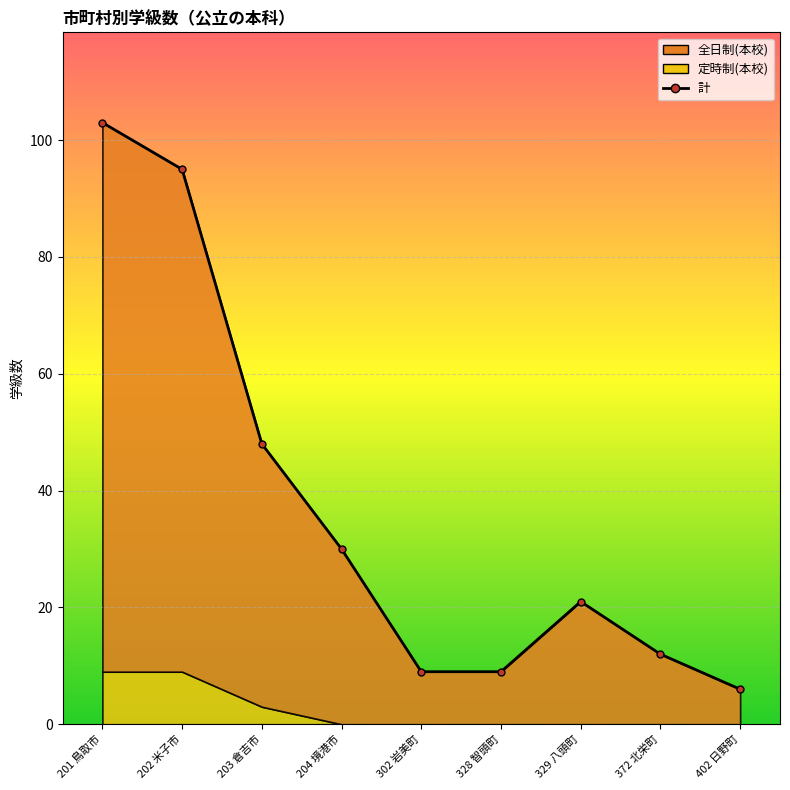

Is the value of 全日制(本校) at 372 北栄町 greater than the value of 計 at 302 岩美町?

Yes